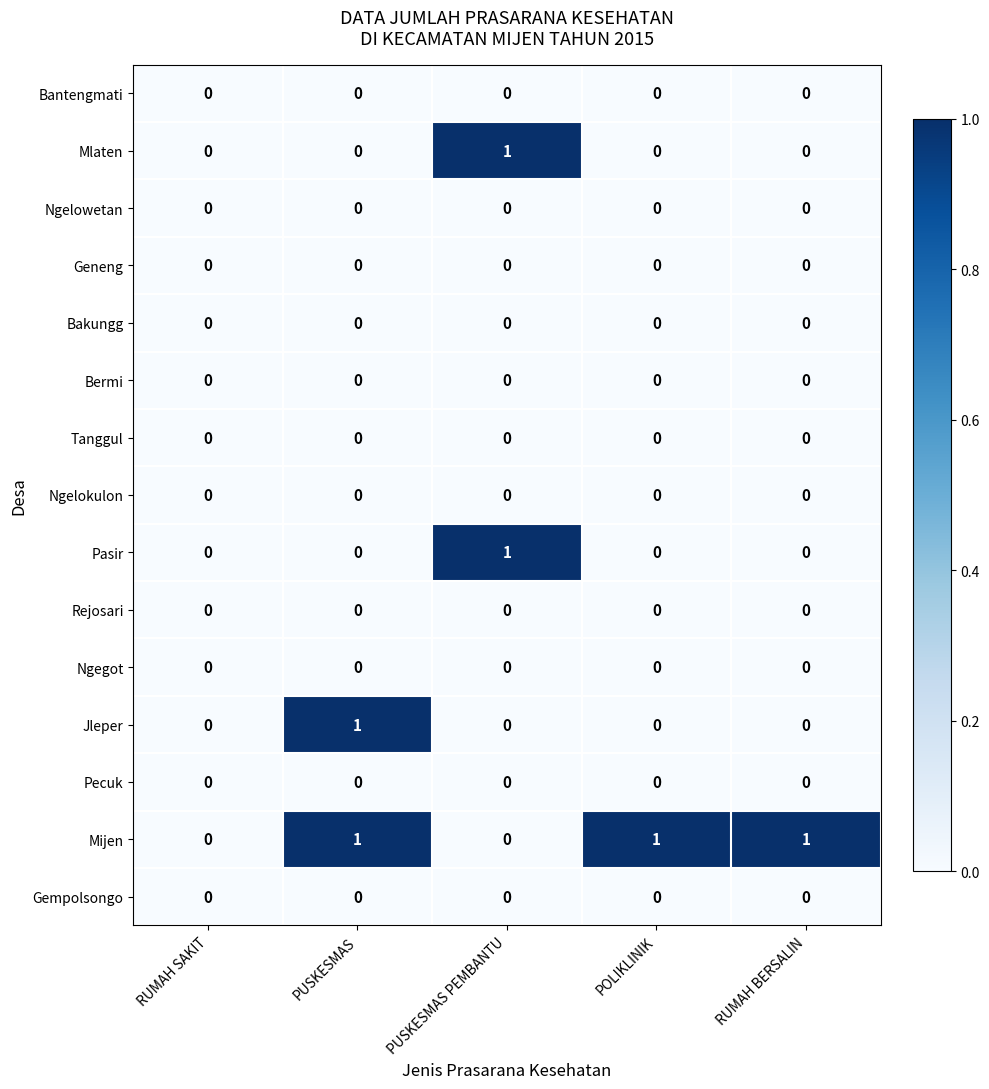

Which series has the largest total across all categories?

Mijen